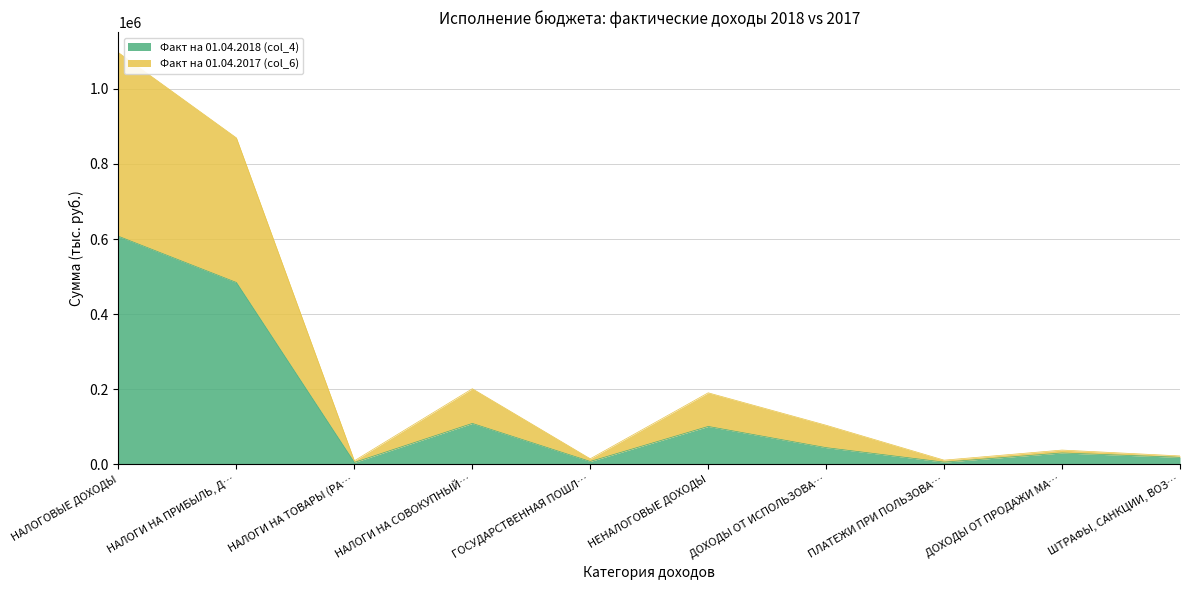

What is the total value across all series at НЕНАЛОГОВЫЕ ДОХОДЫ?

190831